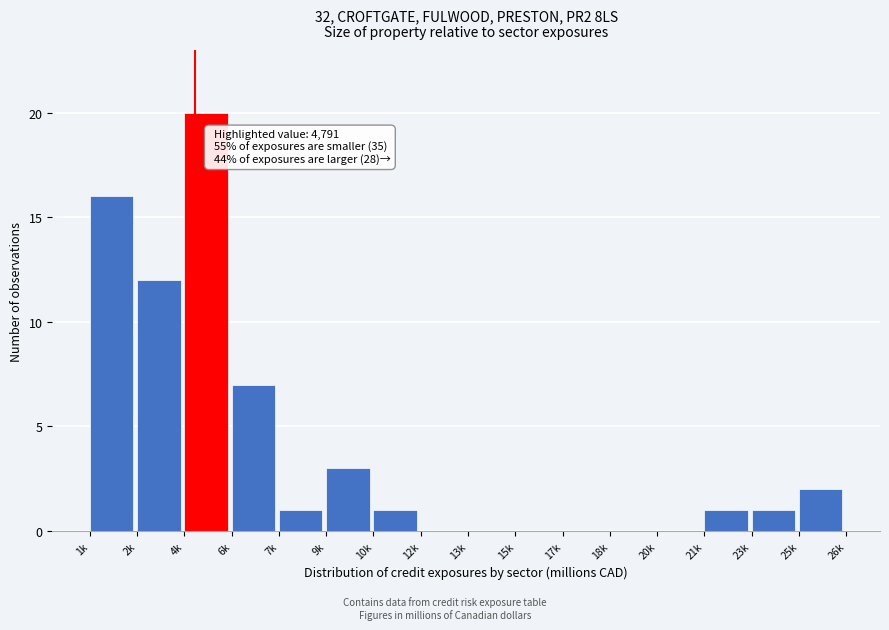

Reading left to right, what are all the values shown in this chart?

1k=16	2k=12	4k=20	6k=7	7k=1	9k=3	10k=1	12k=0	13k=0	15k=0	17k=0	18k=0	20k=0	21k=1	23k=1	25k=2